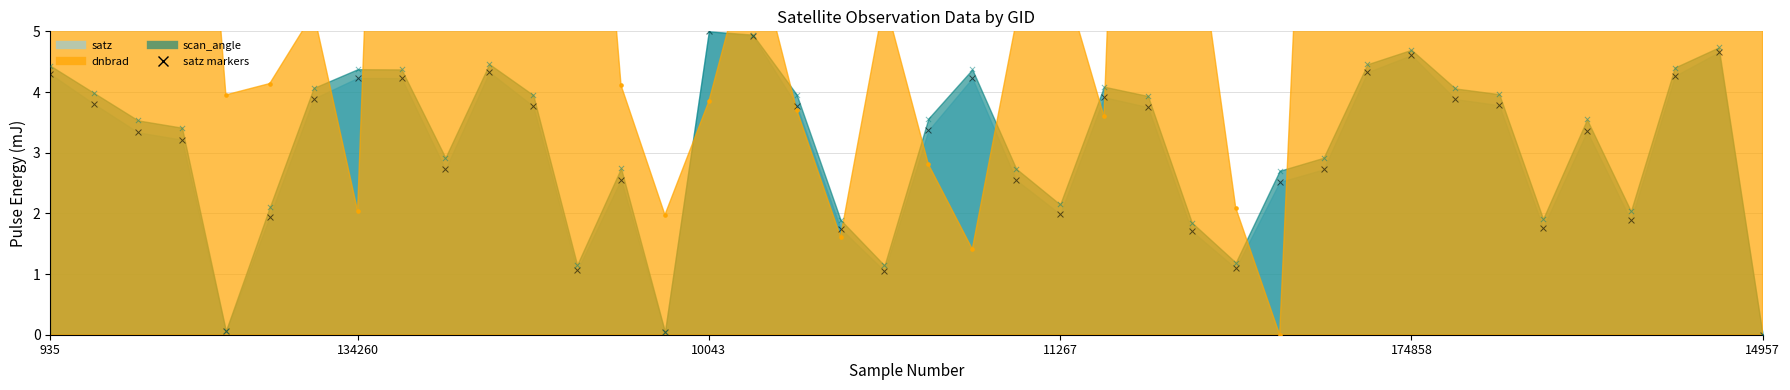

Is the value of satz at 149961 greater than the value of scan_angle at 183406?

No